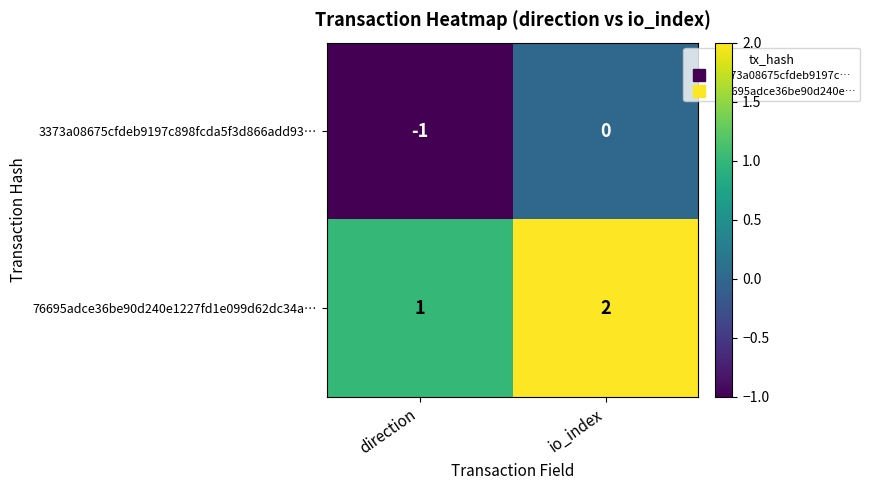

True or false: 3373a08675cfdeb9197c898fcda5f3d866add93… has a value of -1 at direction.

True